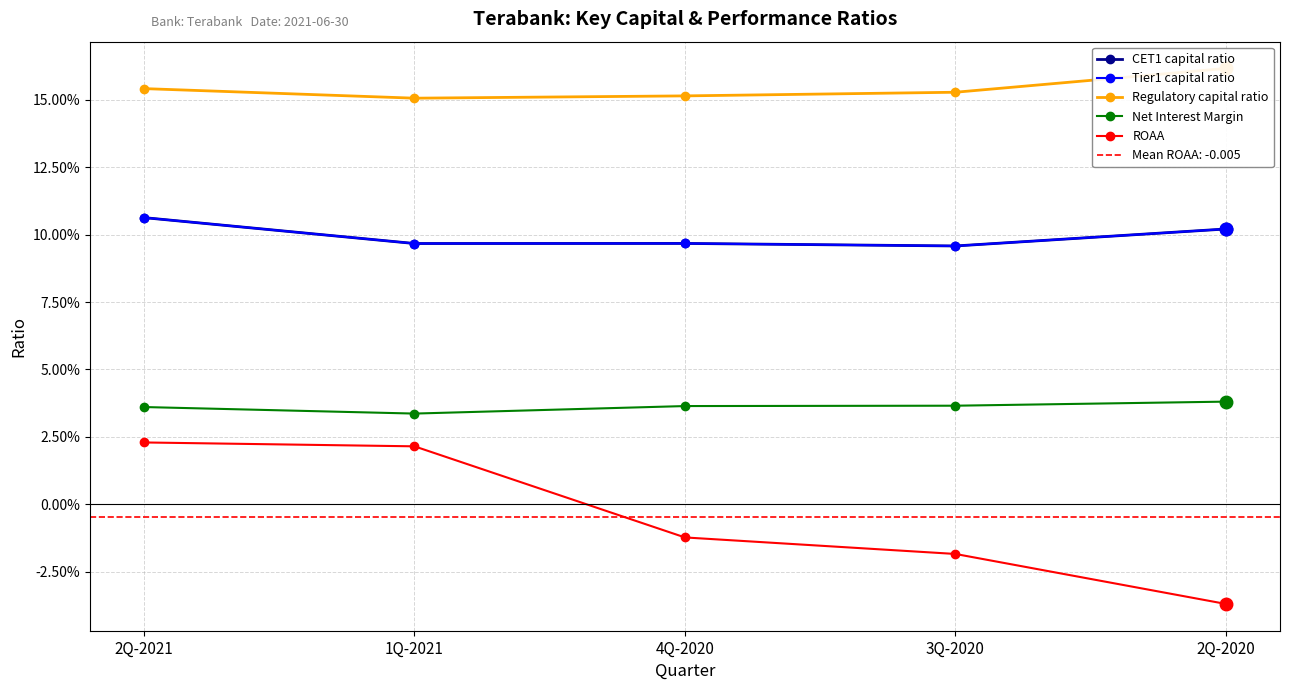

Which series has the widest spread of values?

ROAA